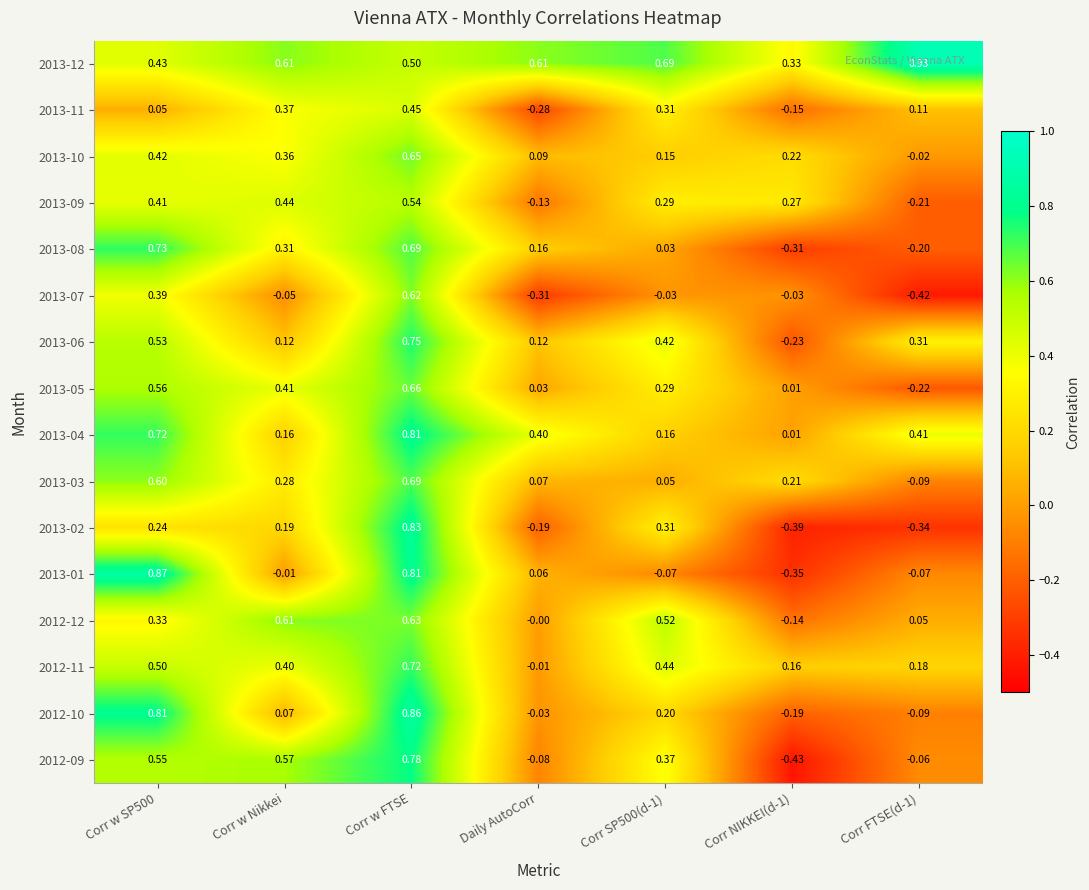

Where is 2013-09 nearest to the value 0?

Daily AutoCorr